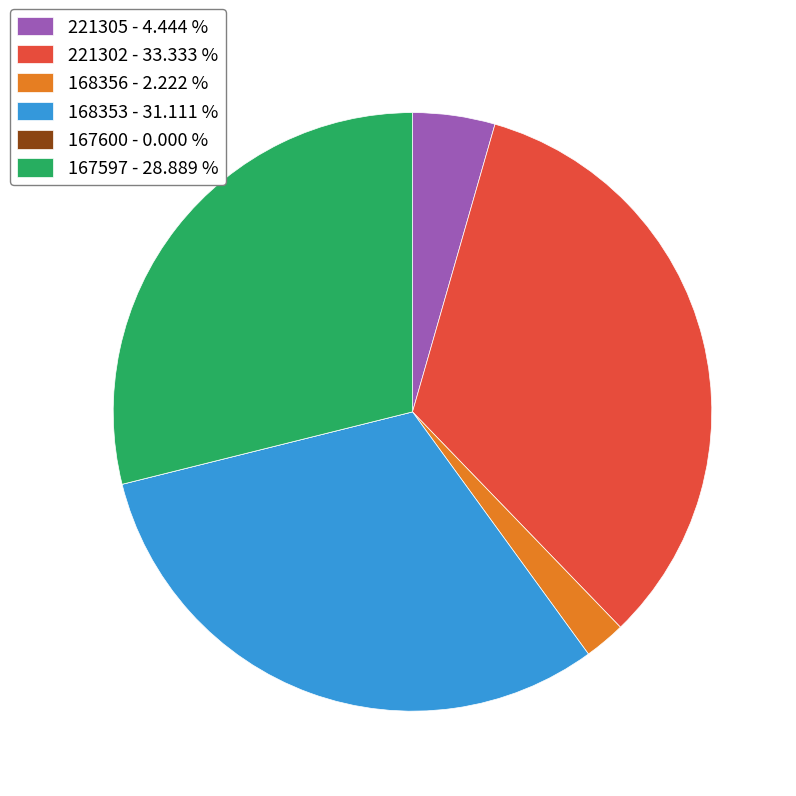

Combined, do 168356 - 2.222 % and 221305 - 4.444 % account for over 50%?

No